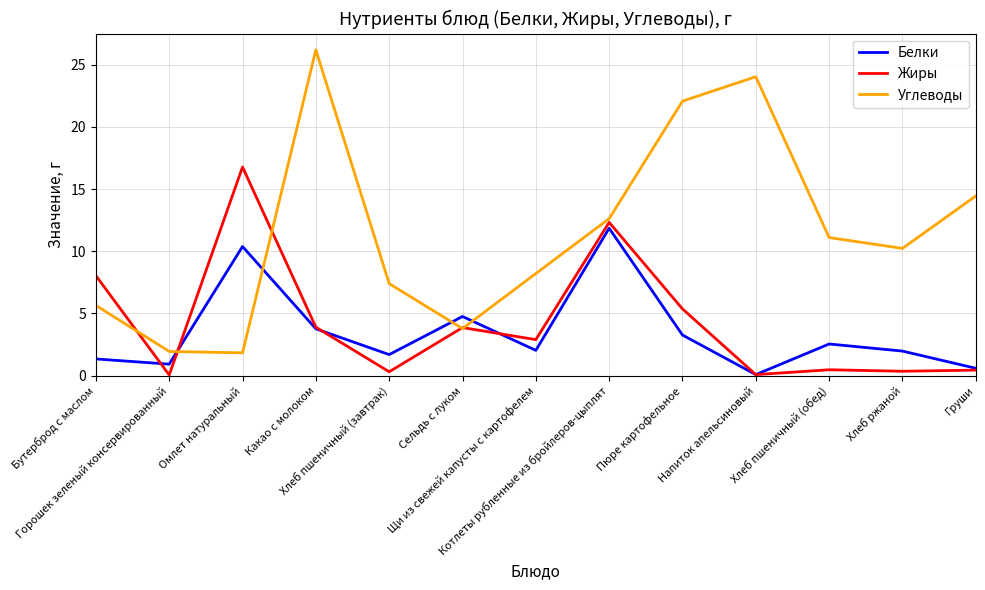

True or false: Белки and Углеводы cross at least once.

True